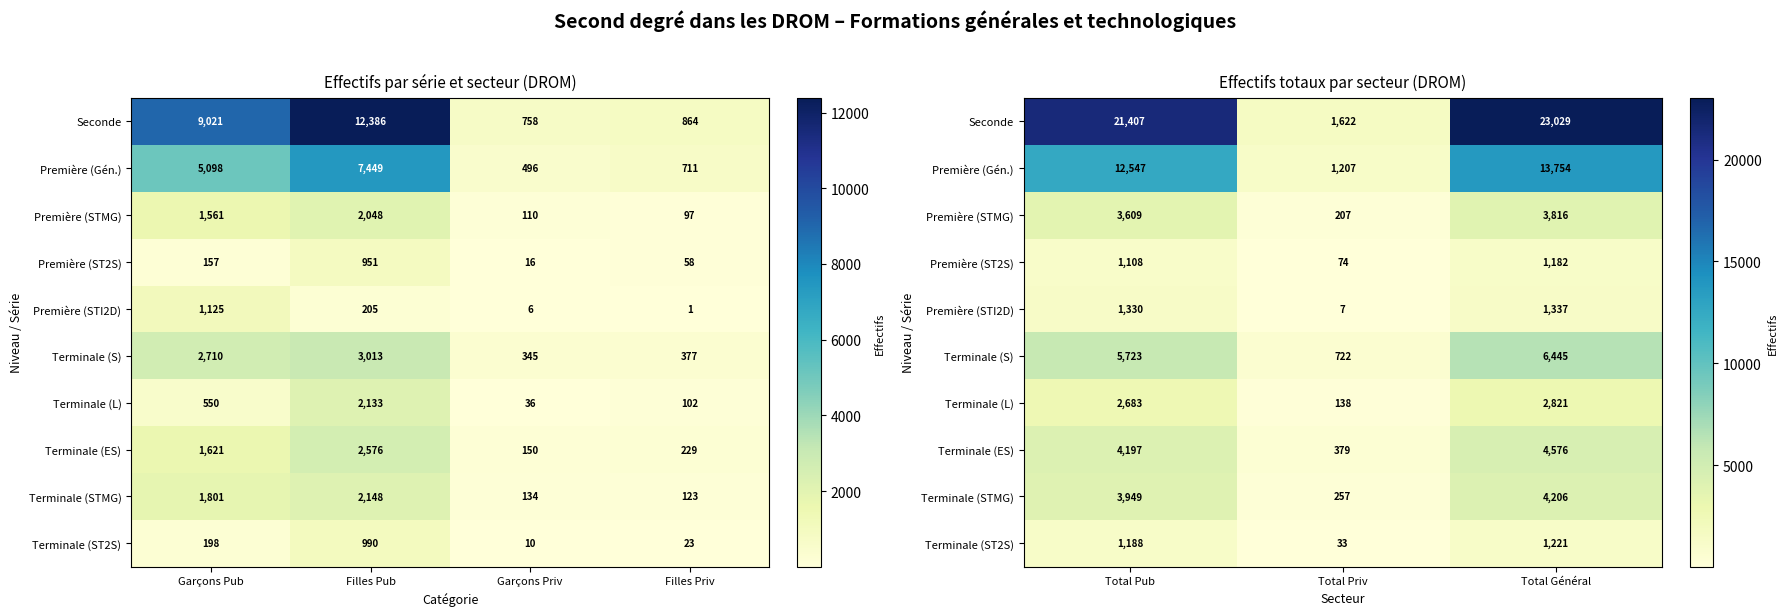

Between Total Pub and Total Général, which series saw the biggest shift?

Seconde